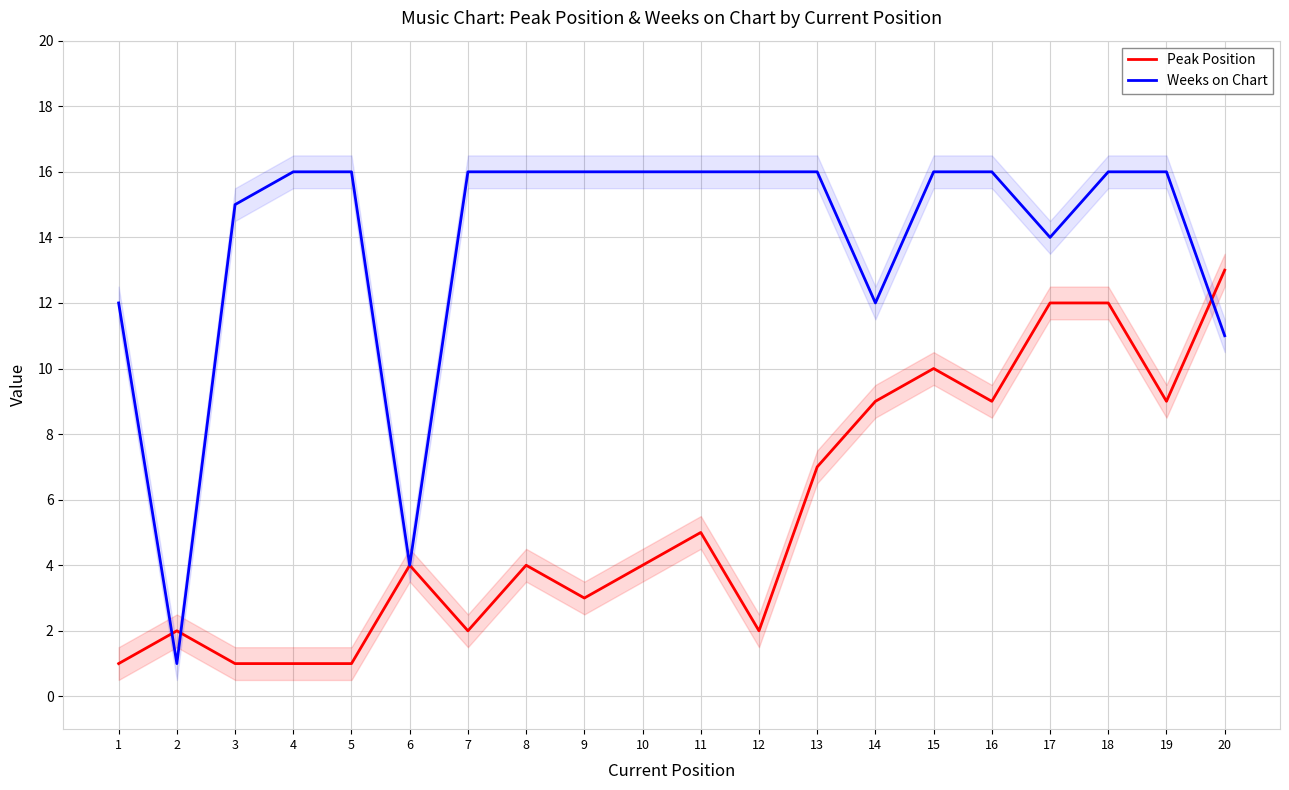

In Weeks on Chart, how many points are lower than both neighbors (excluding endpoints)?

4